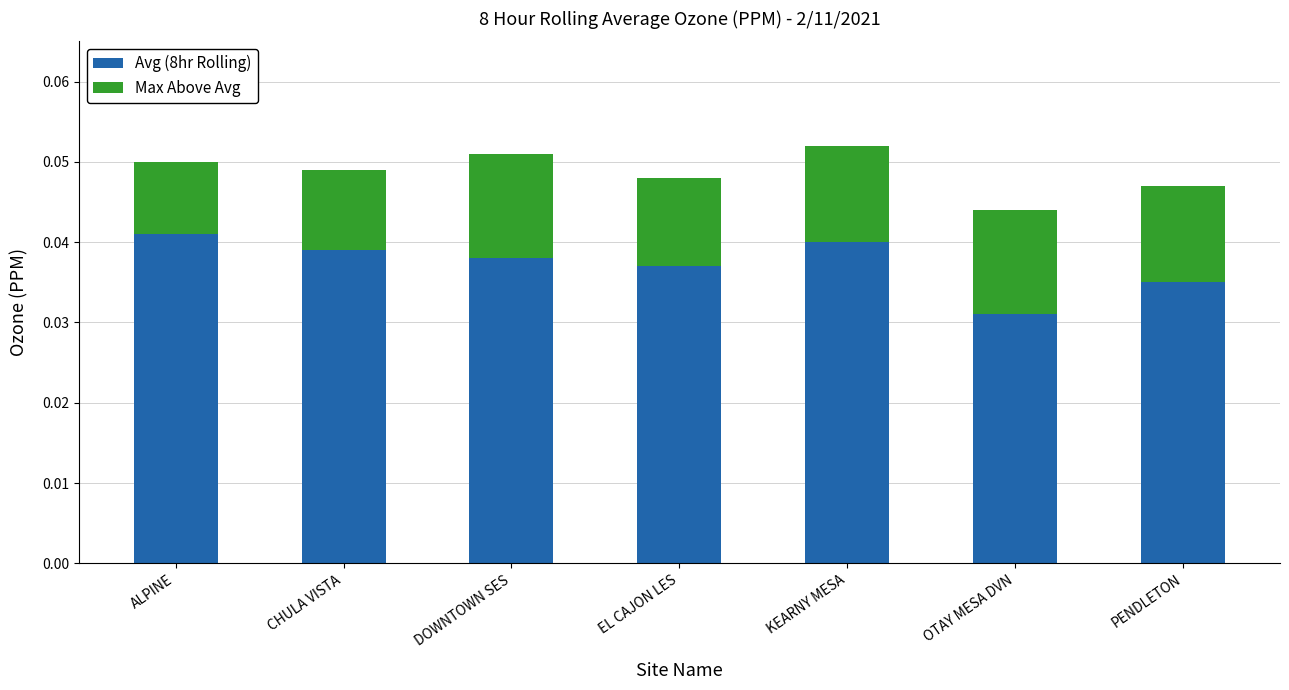

The Avg (8hr Rolling) series shows 0.1 at DOWNTOWN SES. True or false?

False